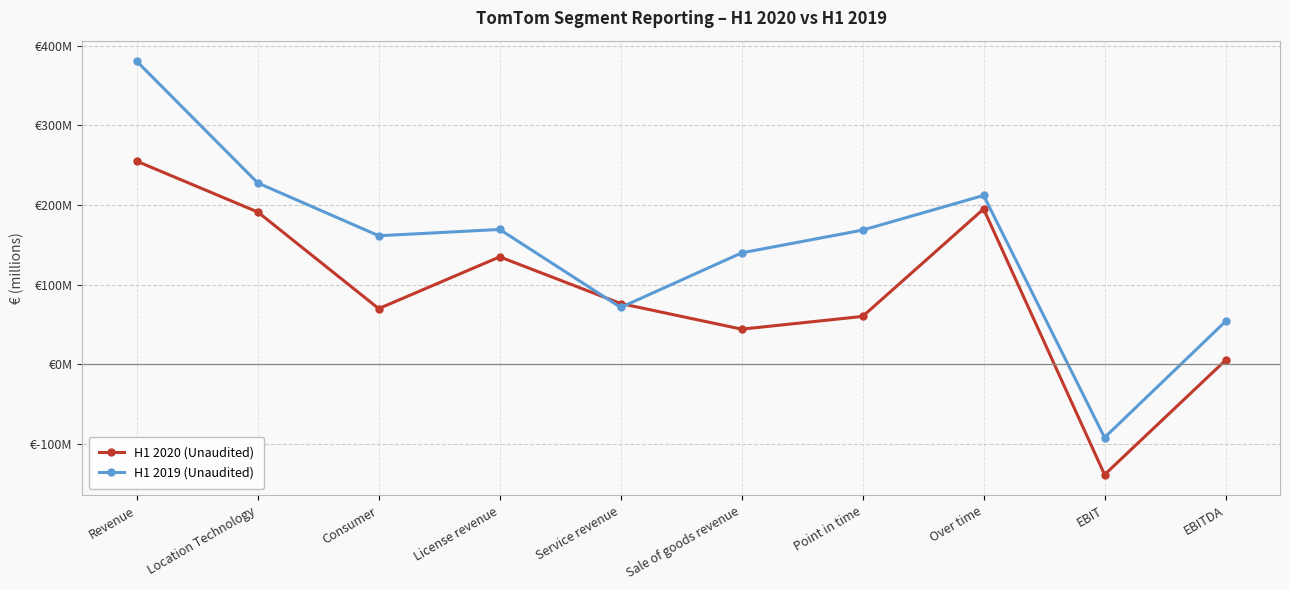

In H1 2019 (Unaudited), how many points are lower than both neighbors (excluding endpoints)?

3